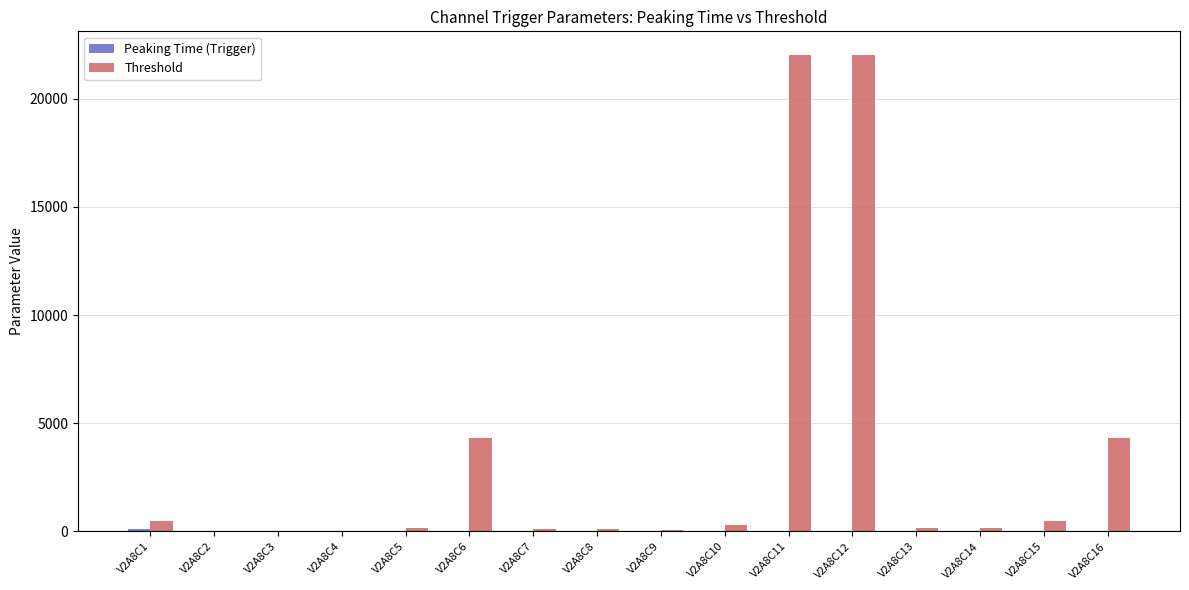

What is the greatest value displayed?

22005